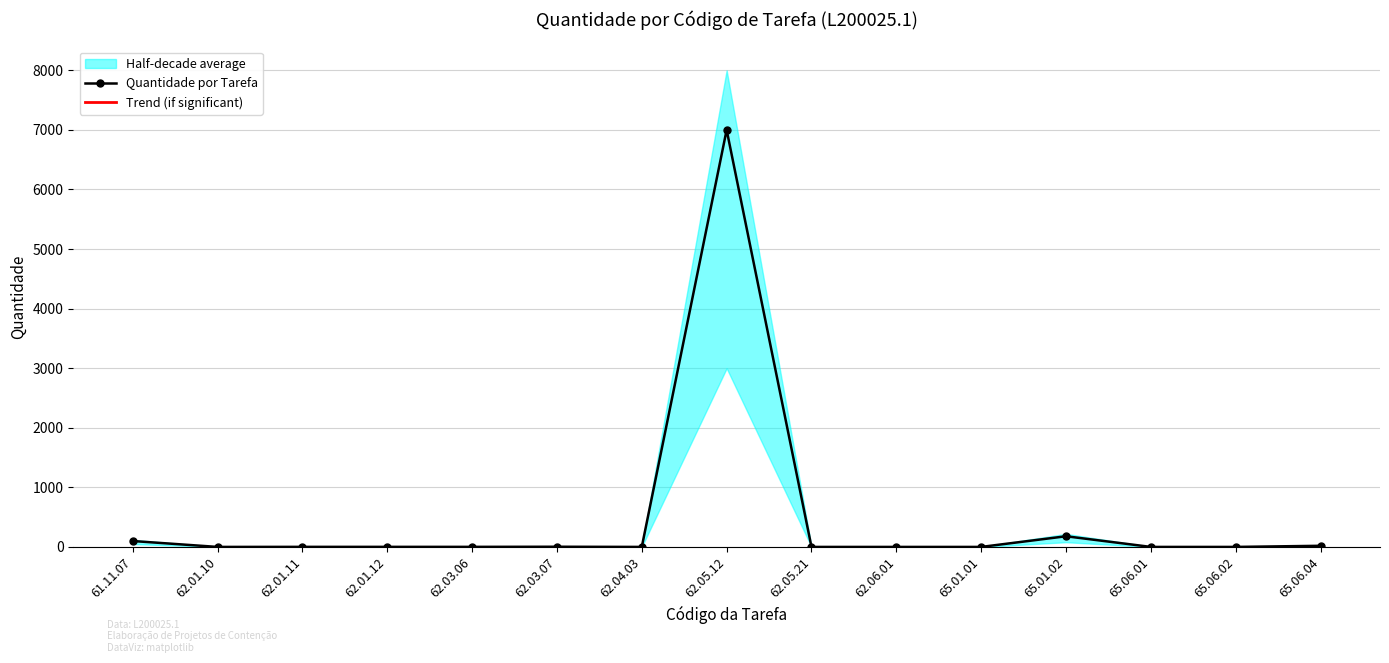

How many interior local valleys (lower than both neighbors) does the data have?

2